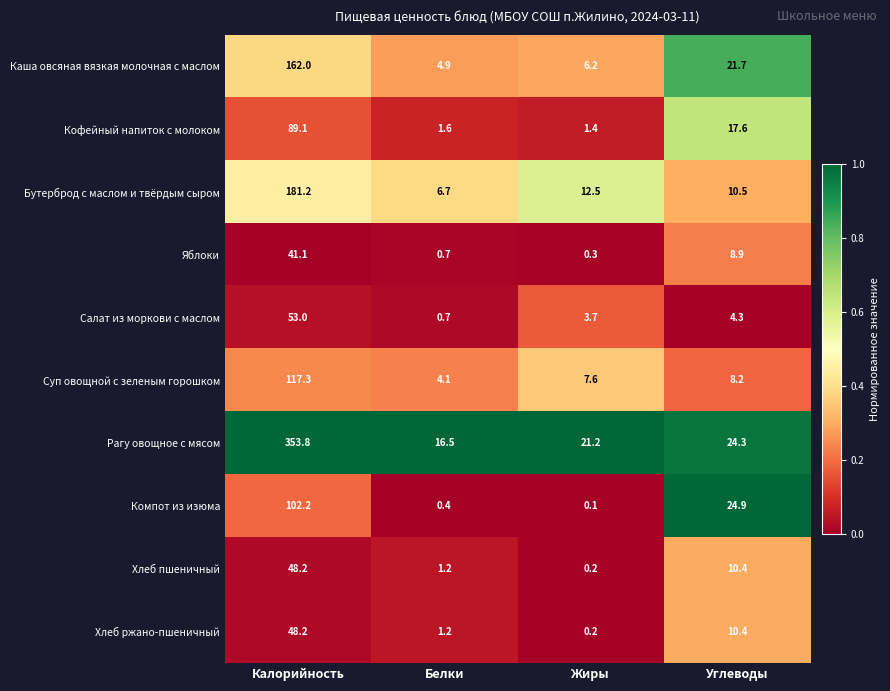

What is the spread (max minus min) of values at Калорийность?

312.7